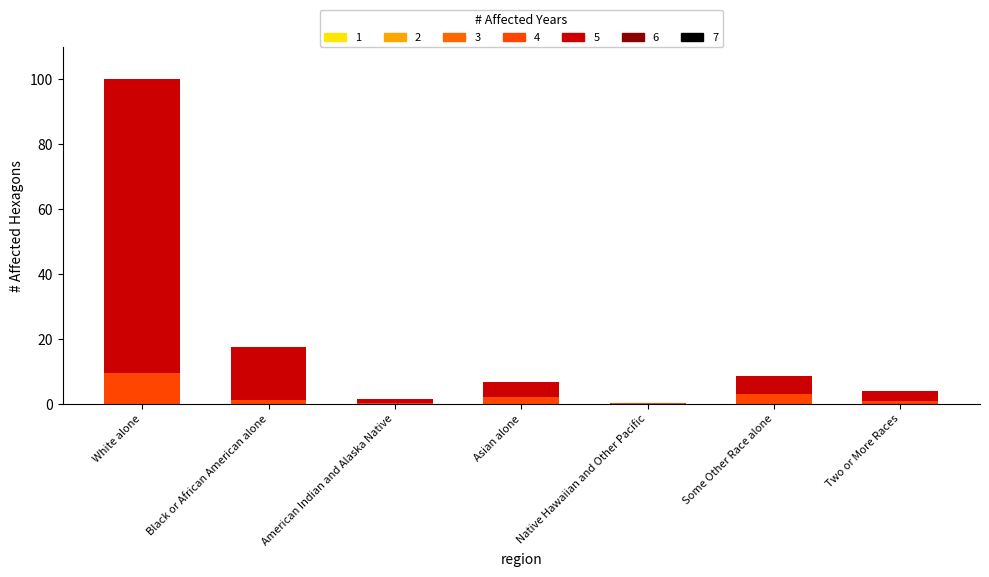

At which category is the sum across all series the highest?

White alone